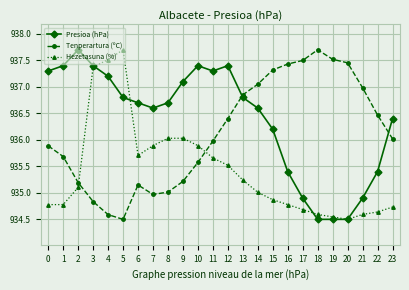

At how many categories does at least one series exceed 936?

24